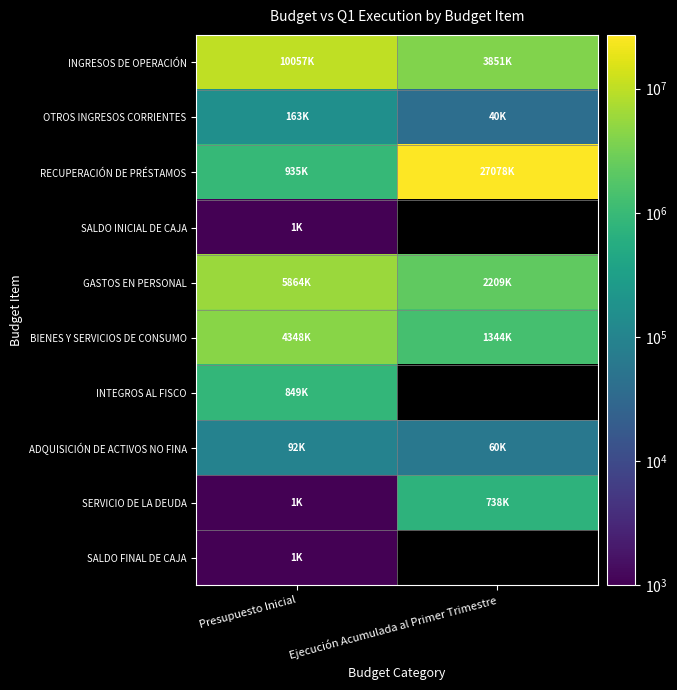

Which series has the widest spread of values?

RECUPERACIÓN DE PRÉSTAMOS